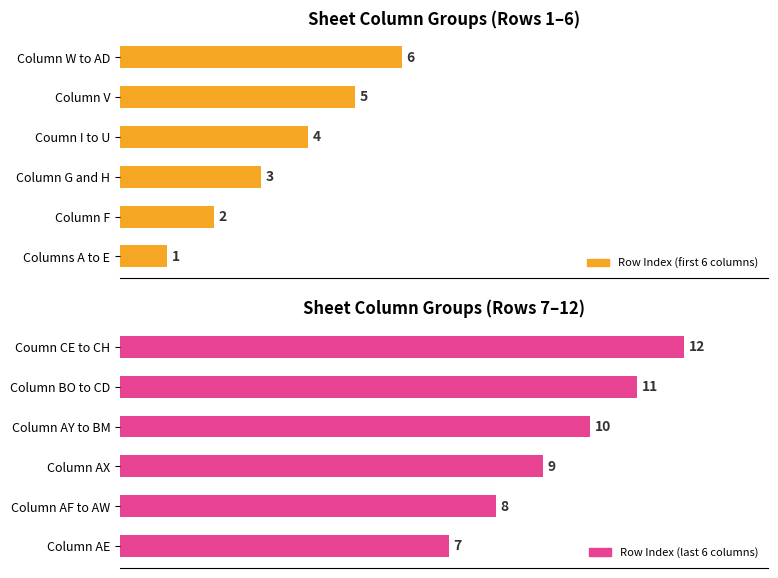

Which series has the largest range (max minus min)?

Row Index (first 6 columns)